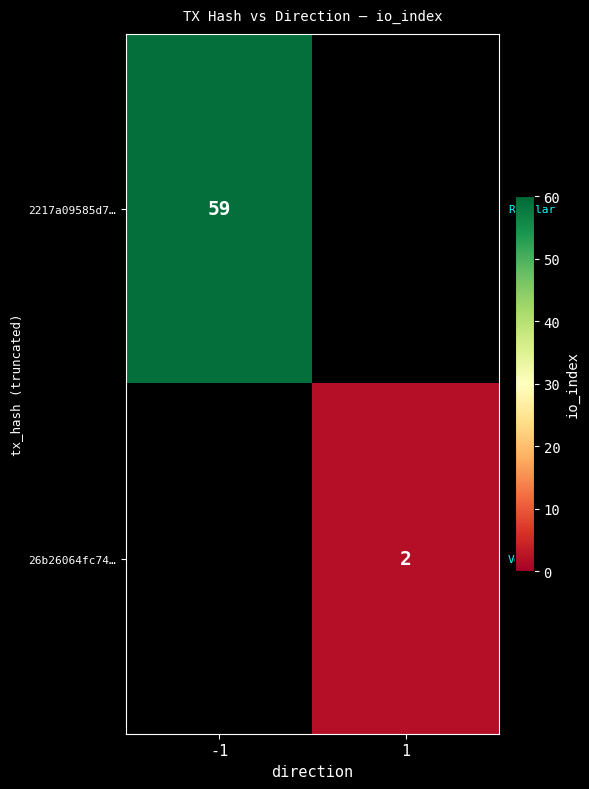

Between 1 and -1, which is larger?

-1